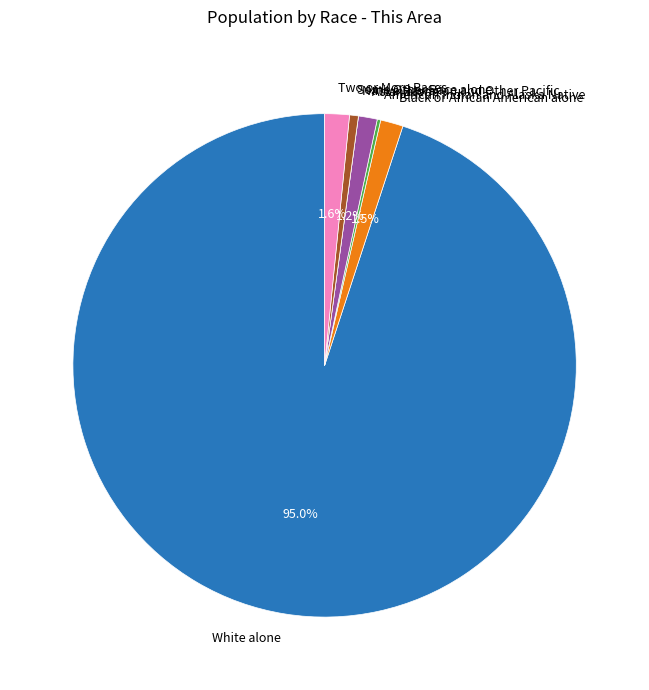

Which slice is the largest?

White alone